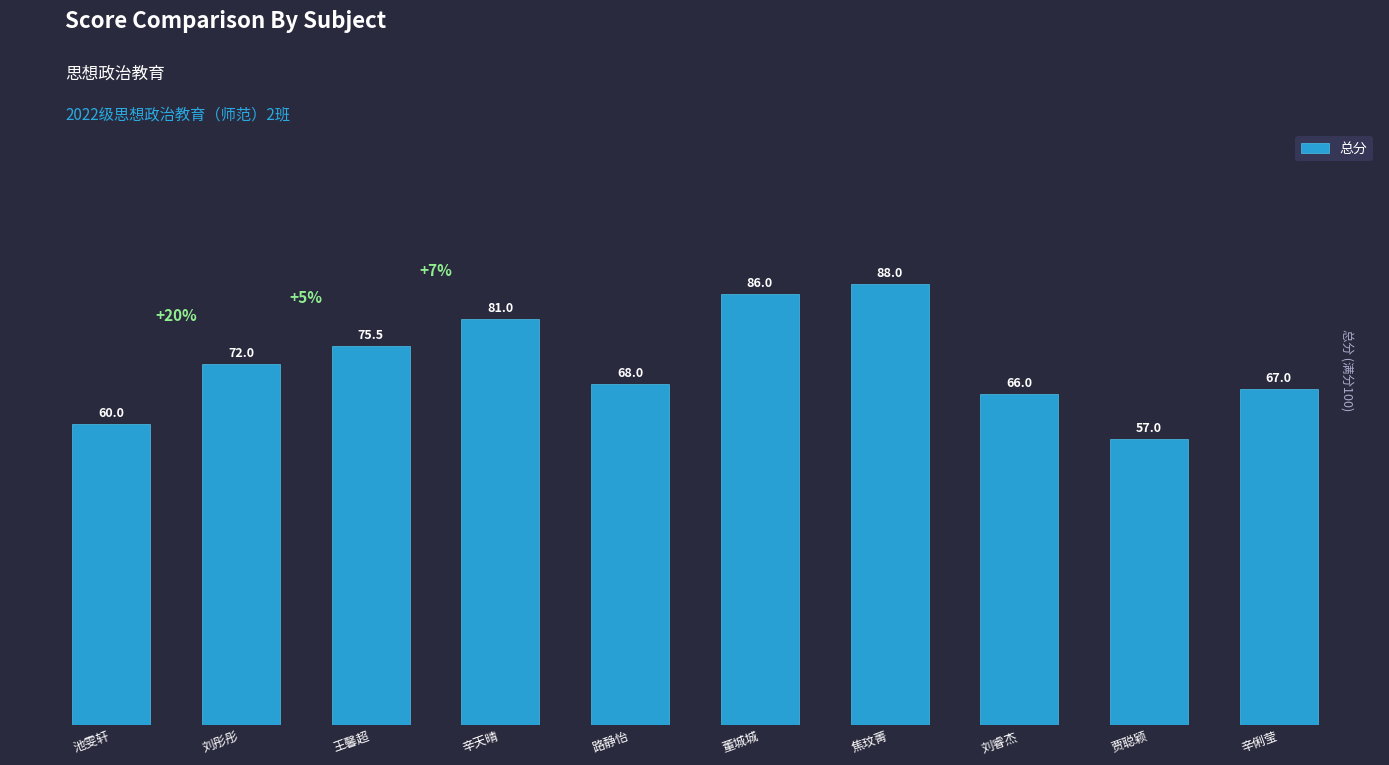

Rank the categories by value from lowest to highest.

贾聪颖, 池雯轩, 刘睿杰, 辛俐莹, 路静怡, 刘彤彤, 王馨超, 辛天晴, 董城城, 焦玟菁